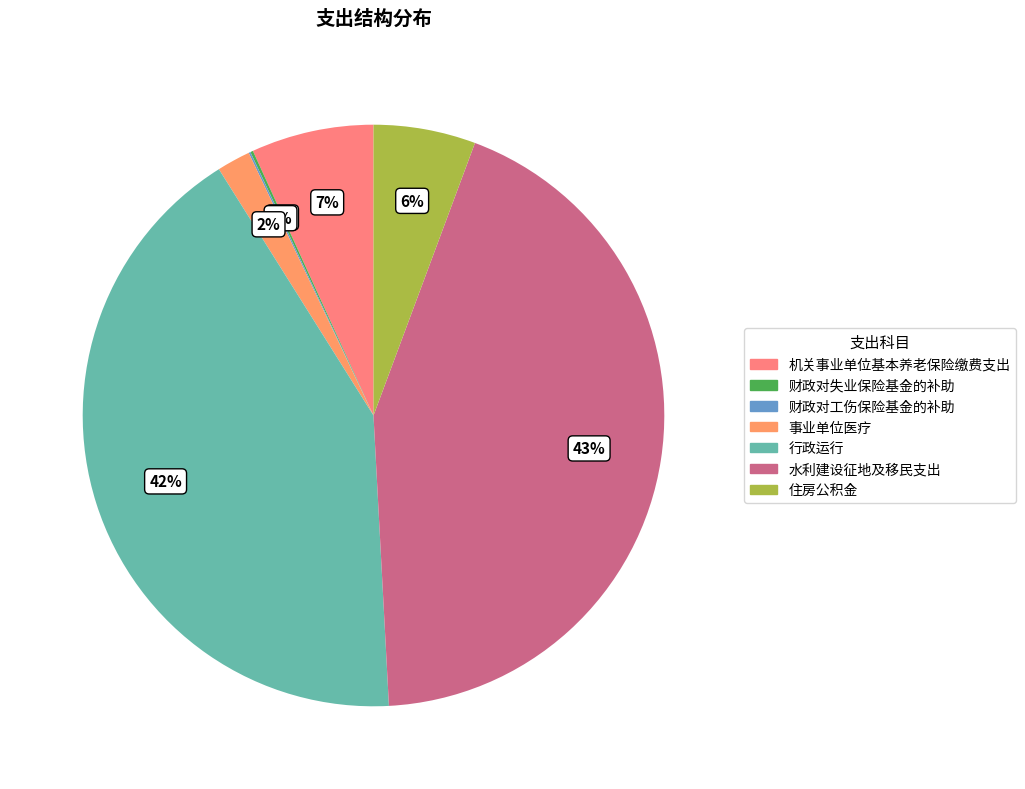

How many slices are in this pie chart?

7